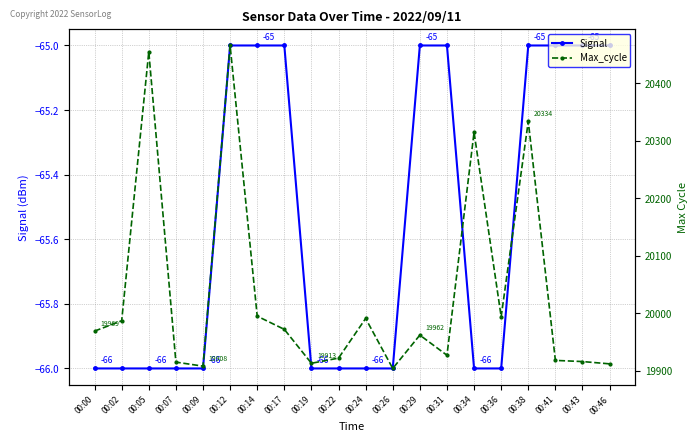

Count the number of categories in the chart.

20